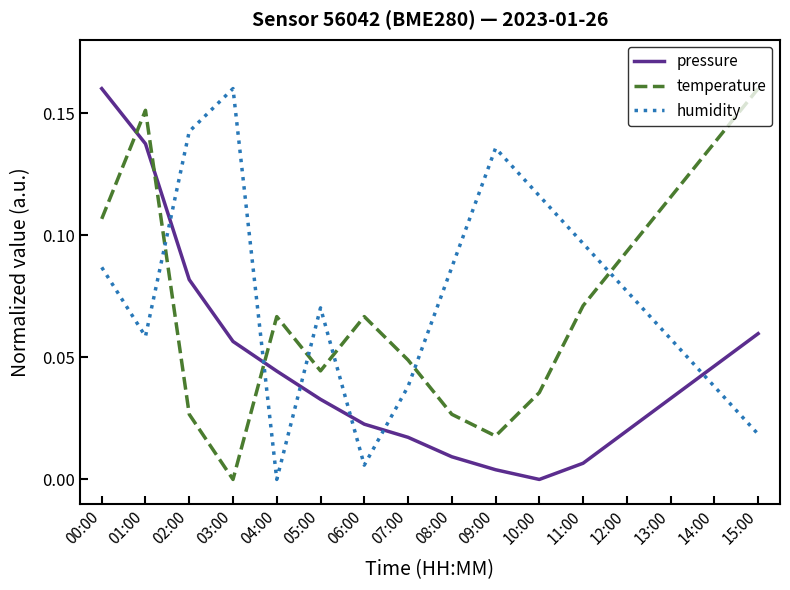

Between 00:00 and 06:00, which series saw the biggest shift?

pressure